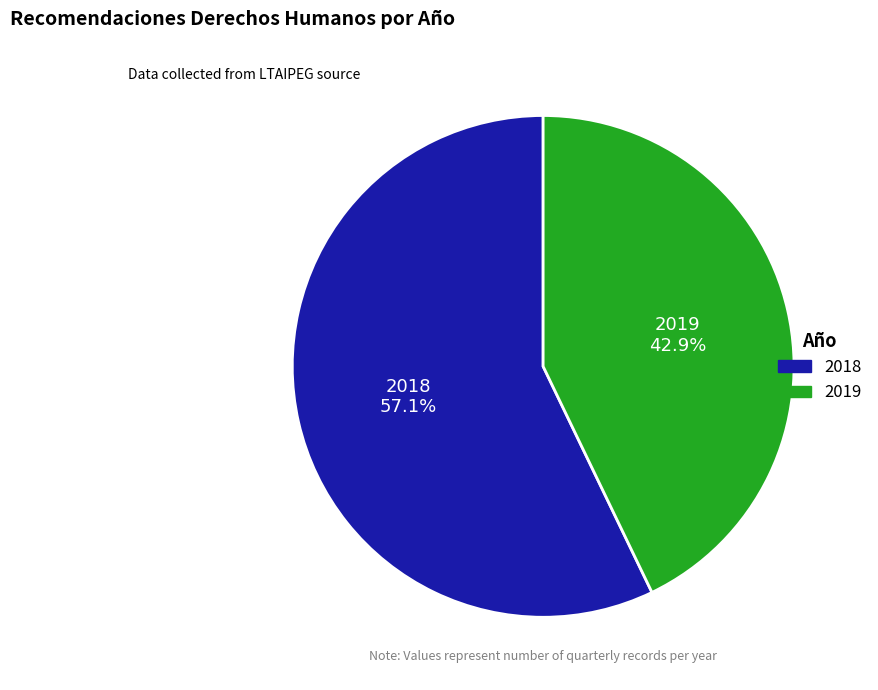

To the nearest percent, what is the average slice percentage?

50%